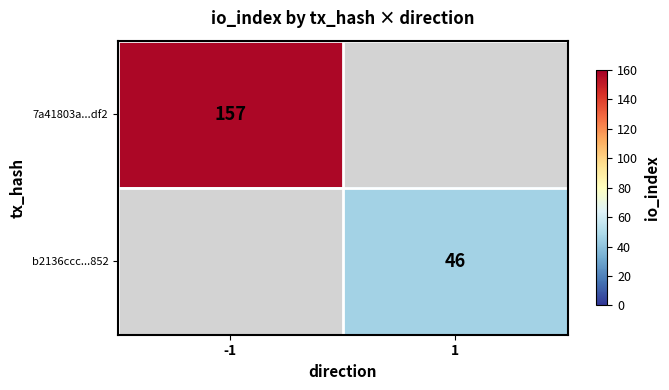

Is the value of b2136ccc...852 at 1 greater than the value of 7a41803a...df2 at -1?

No